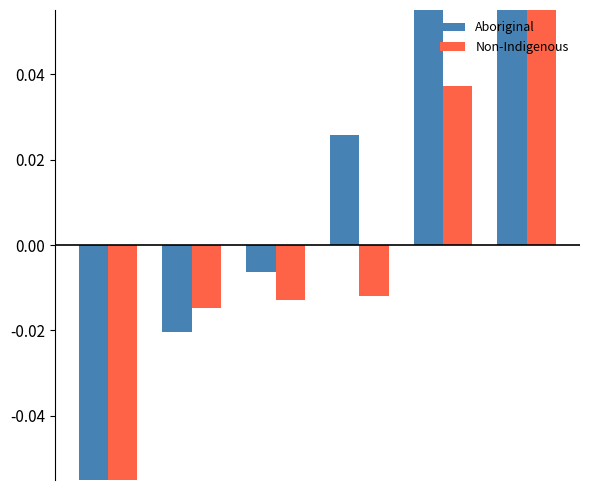

Reading left to right, what are all the values shown in this chart?

Aboriginal: -0.2	-0.0	-0.0	0.0	0.1	0.1
Non-Indigenous: -0.1	-0.0	-0.0	-0.0	0.0	0.1